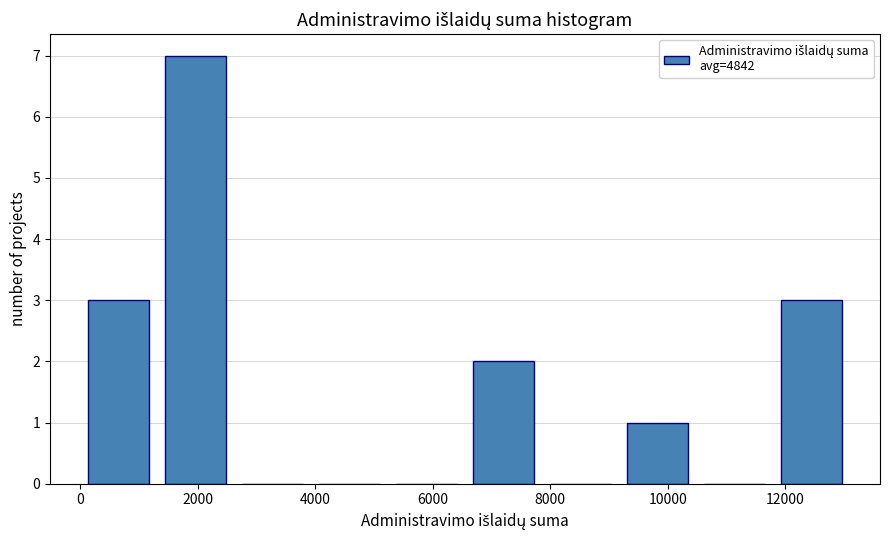

Reading left to right, transcribe this chart: for each bar, give the range it covers on the x-axis and its height. Neither the bar edges nor the heights are printed on the chart, so give them approximately, as read against the axes.

0 to 1400: 3
1400 to 2600: 7
2600 to 4000: 0
4000 to 5200: 0
5200 to 6600: 0
6600 to 7800: 2
7800 to 9200: 0
9200 to 10400: 1
10400 to 11800: 0
11800 to 13200: 3